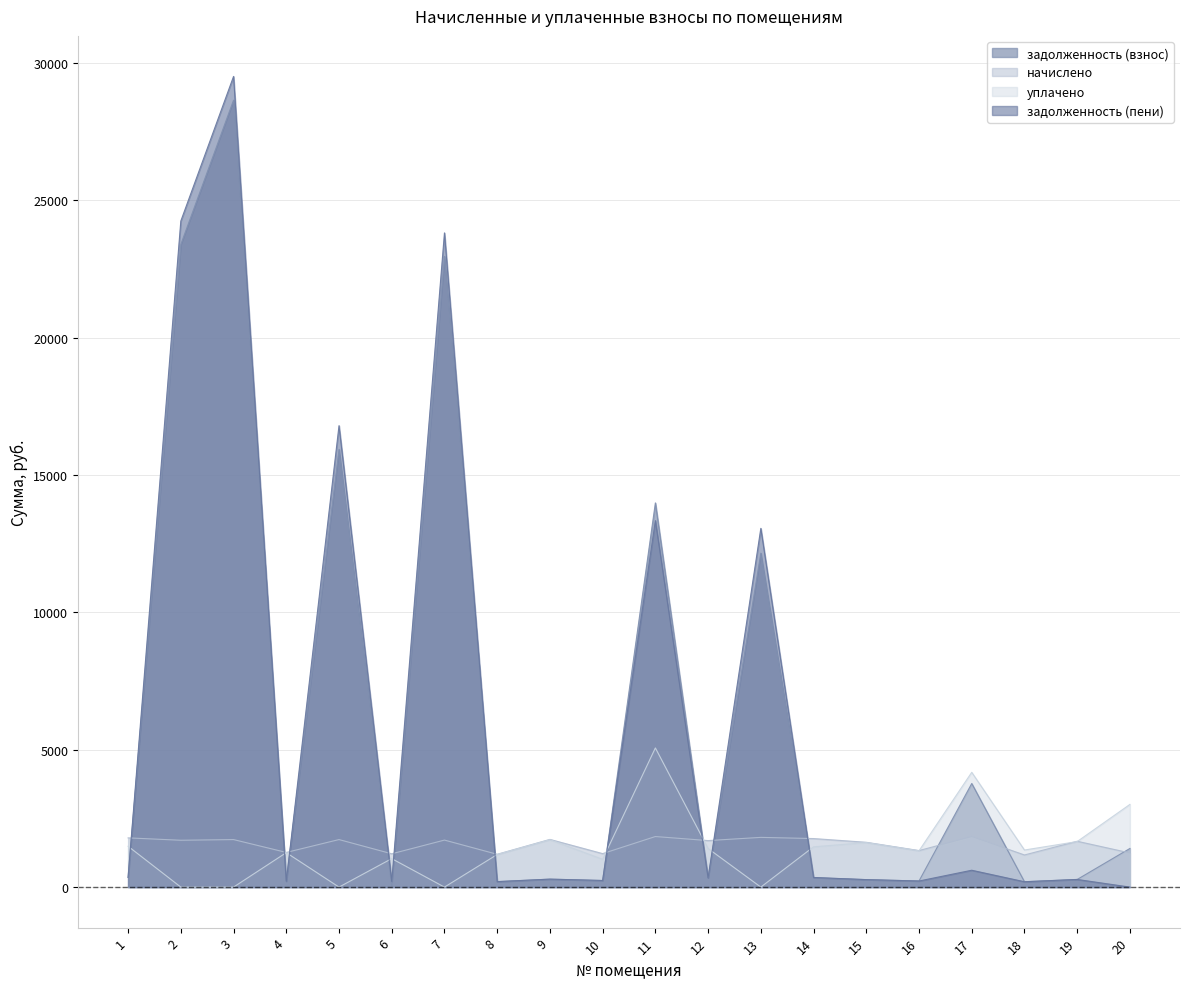

True or false: начислено and задолженность (взнос) cross at least once.

True